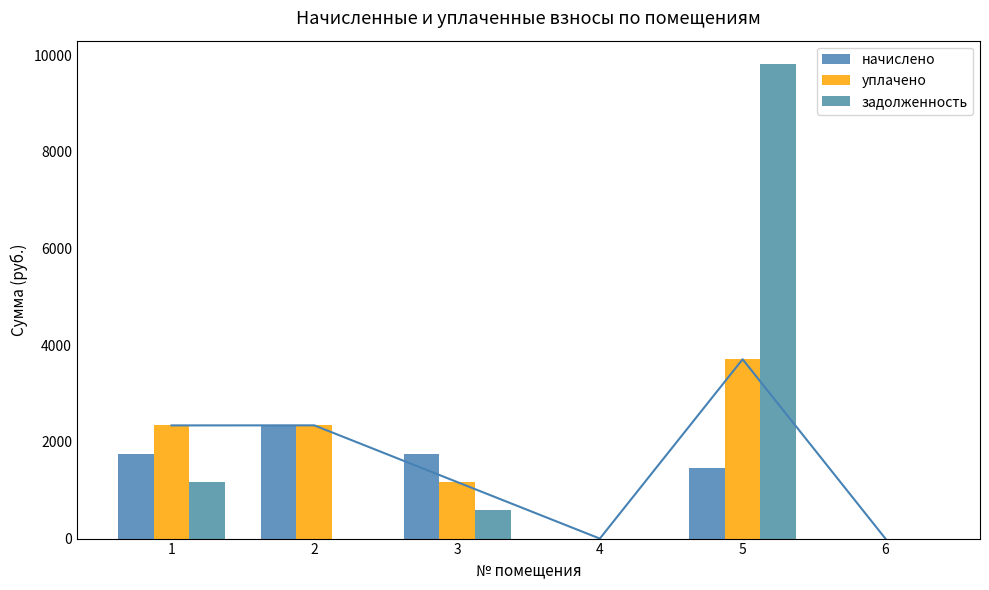

At which label does уплачено reach its minimum?

4